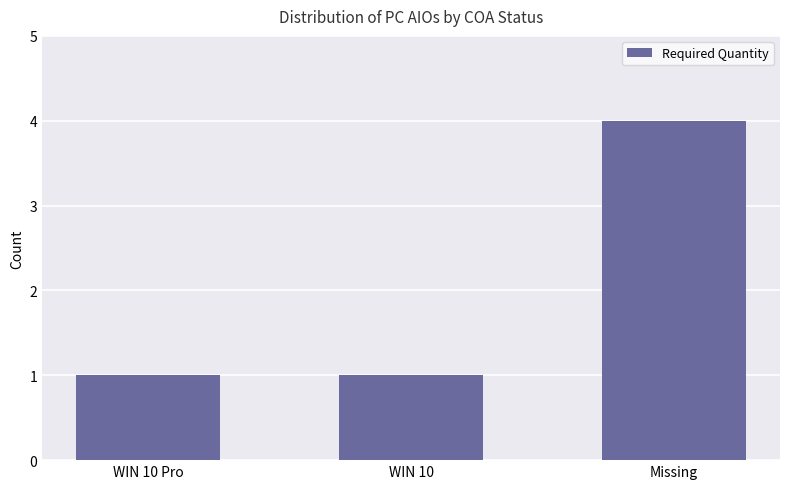

What is the sum of all values?

6